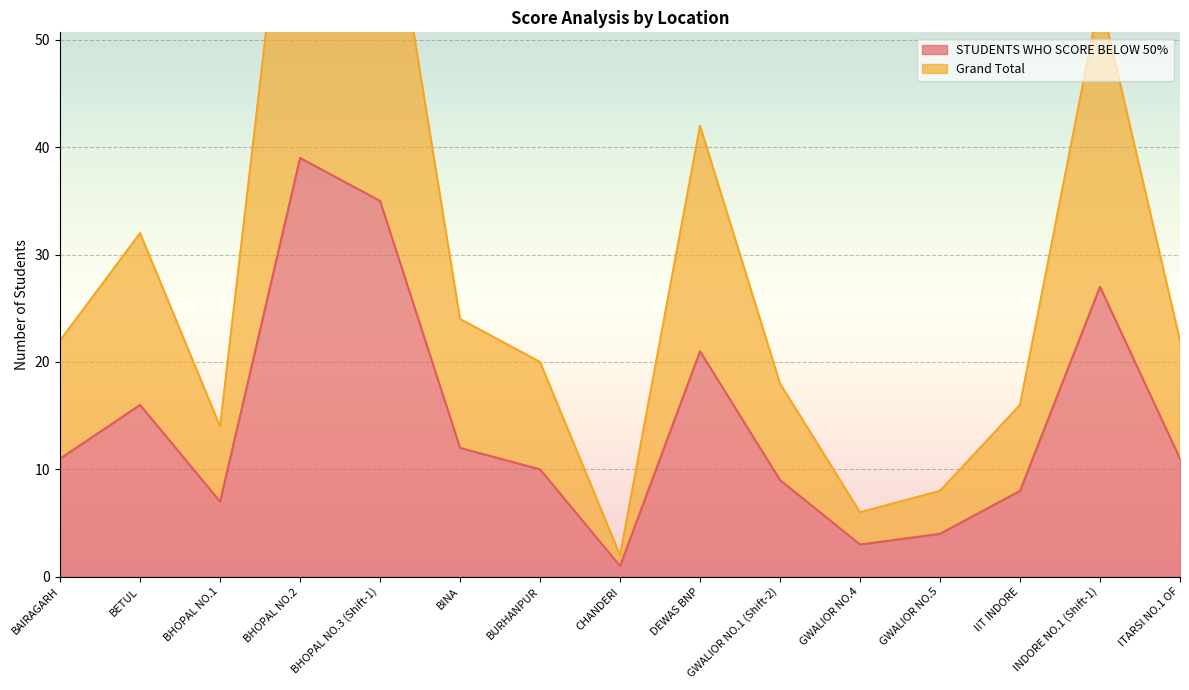

What is the value of the STUDENTS WHO SCORE BELOW 50% point at the 11th from the left?

3